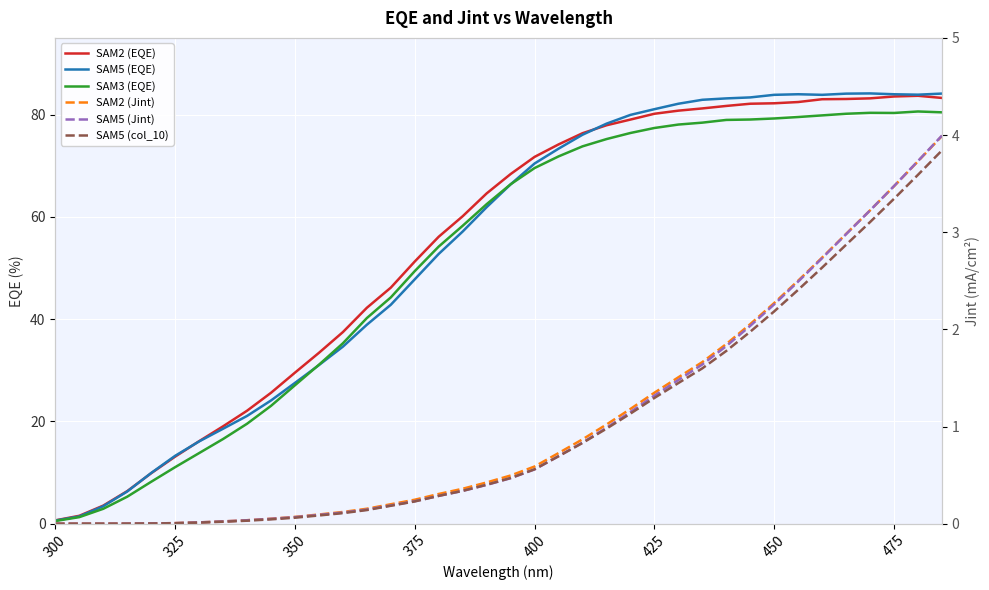

At which label does SAM5 (Jint) reach its minimum?

300